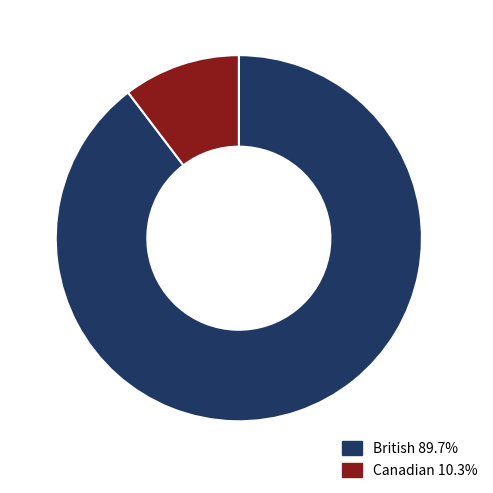

Is the sum of Canadian 10.3% and British 89.7% greater than half?

Yes